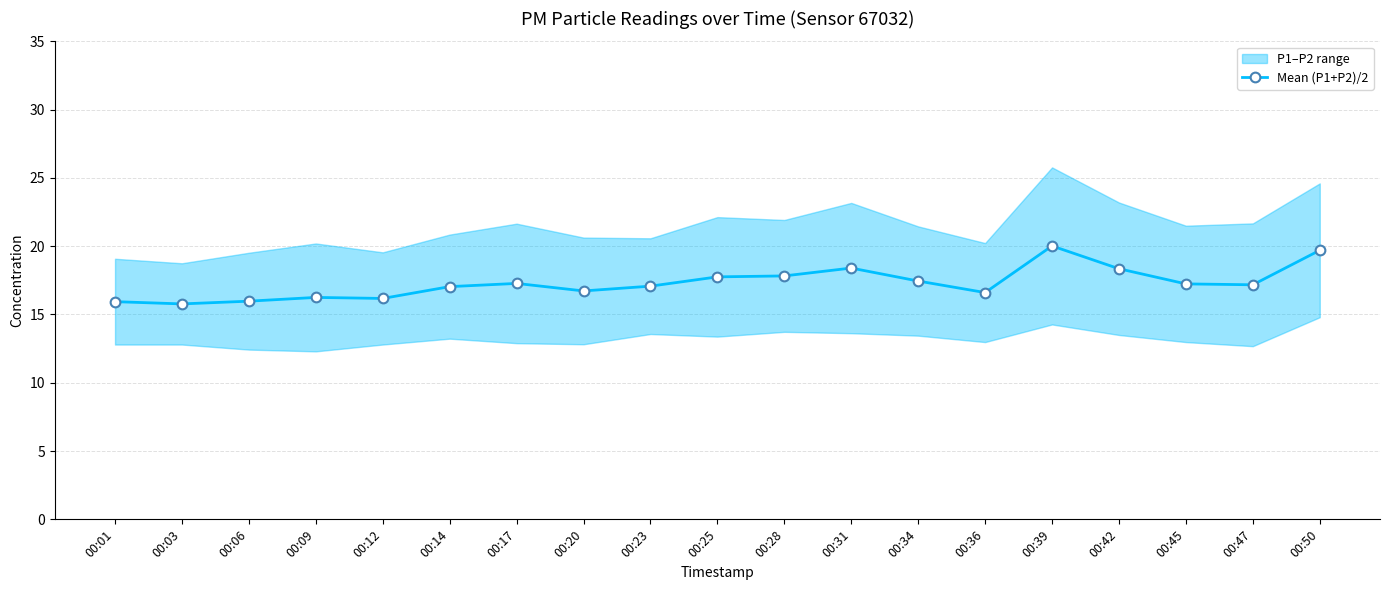

What is the smallest value displayed?

15.8